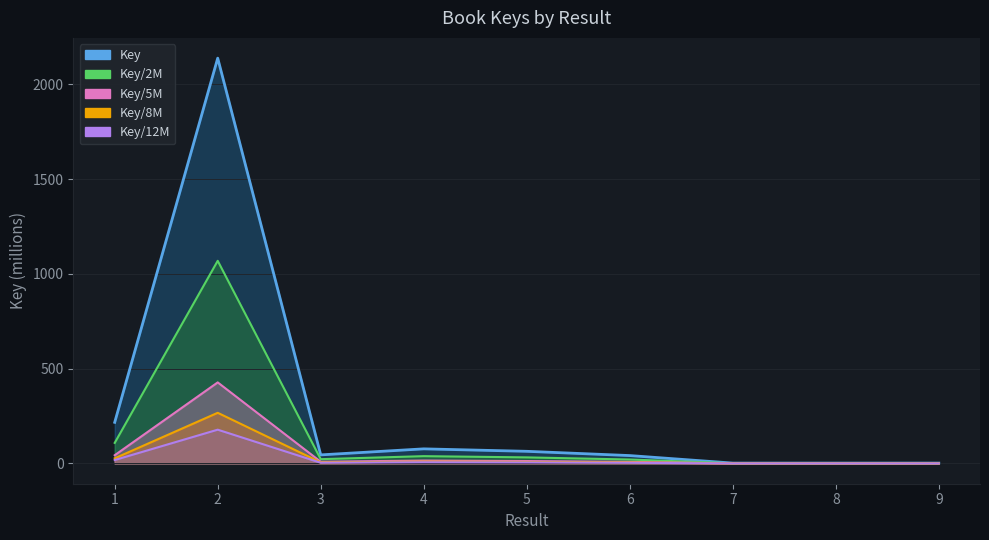

What is the value of the Key/12M (line) point at the 4th from the left?

6.4